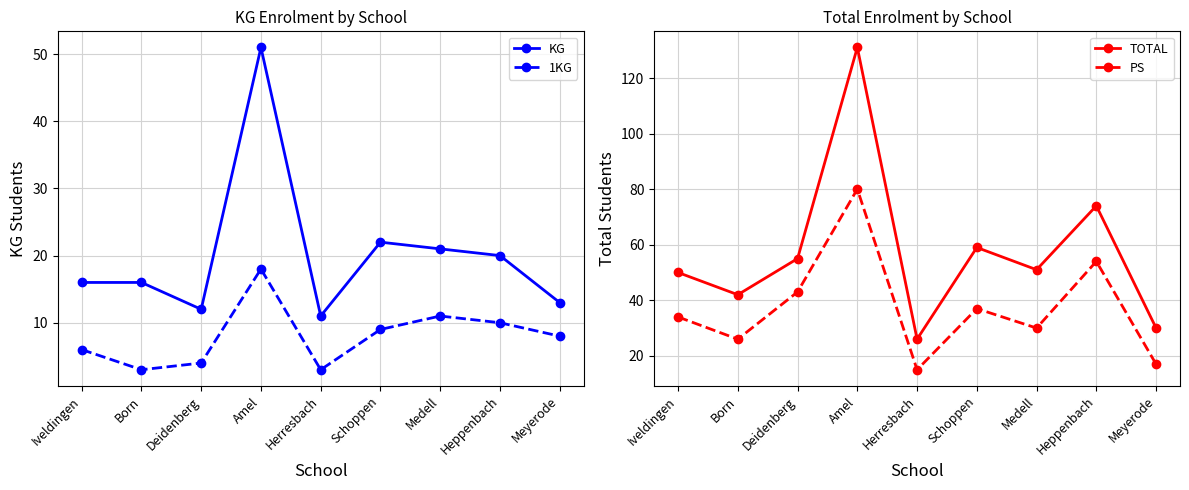

Rank the series by their maximum value, from highest to lowest.

TOTAL, PS, KG, 1KG